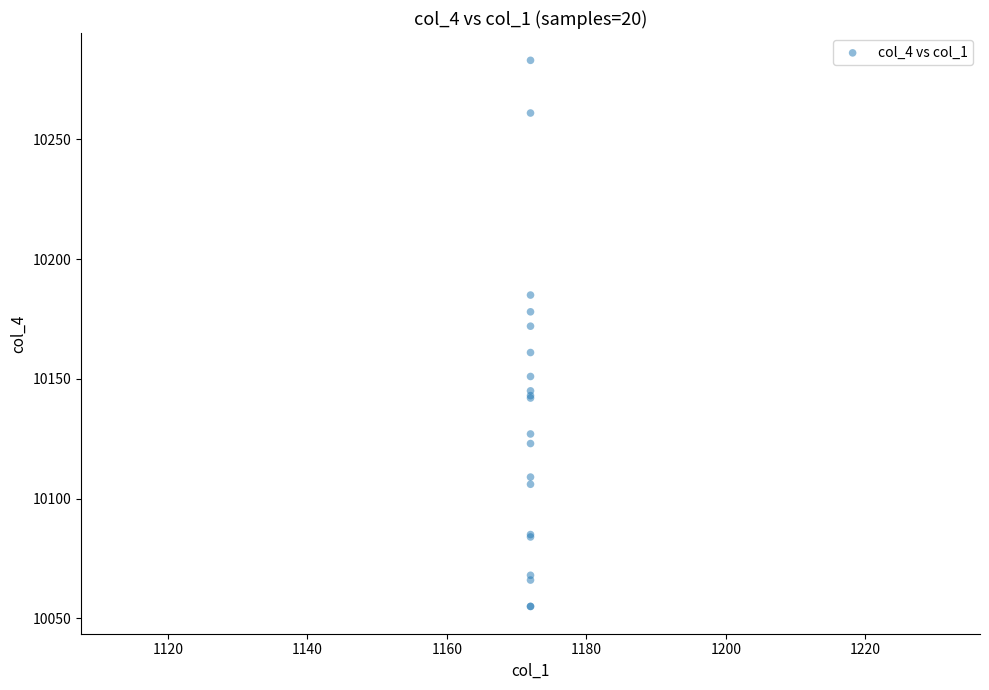

What Y value in the scatter plot is closest to 10169?

10172